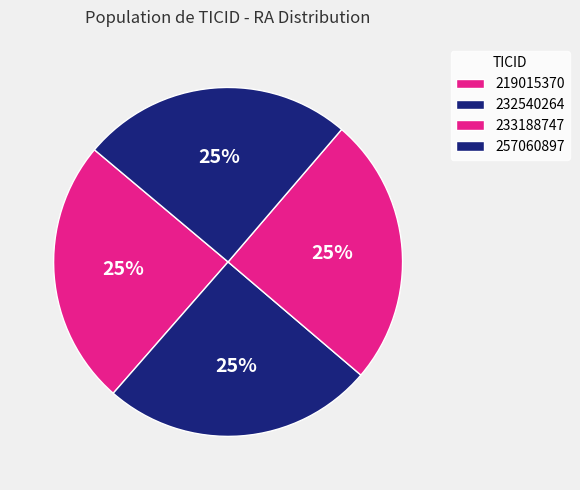

Rank the categories by value from lowest to highest.

219015370, 233188747, 257060897, 232540264